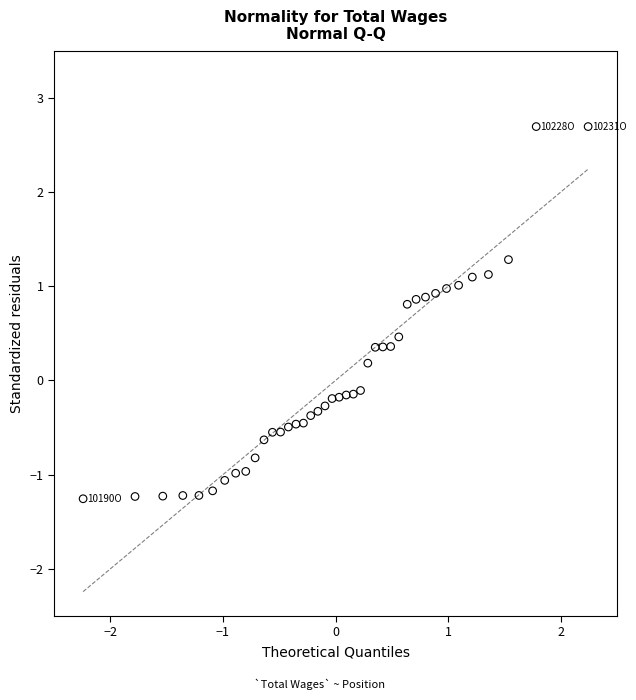

What is the range of X values (max minus min)?

4.5